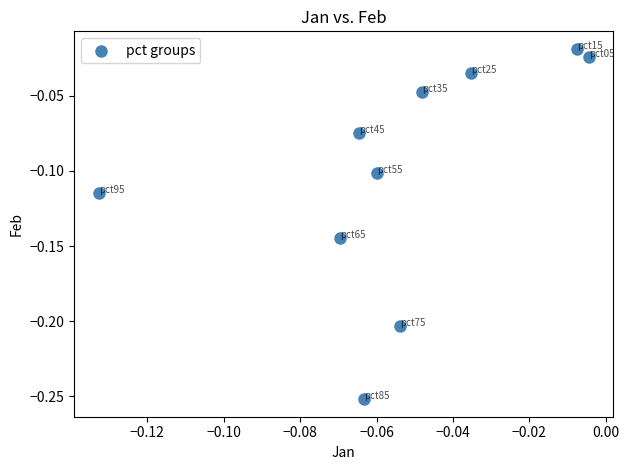

Count the number of points in this scatter plot.

10